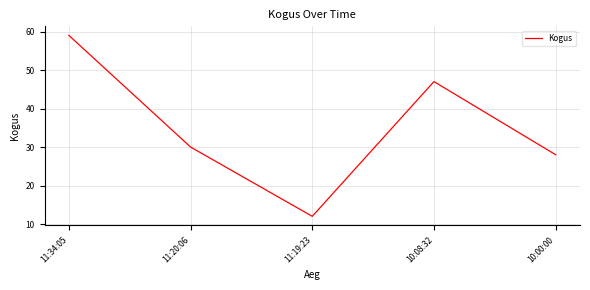

Where is the data nearest to the value 35?

11:20:06